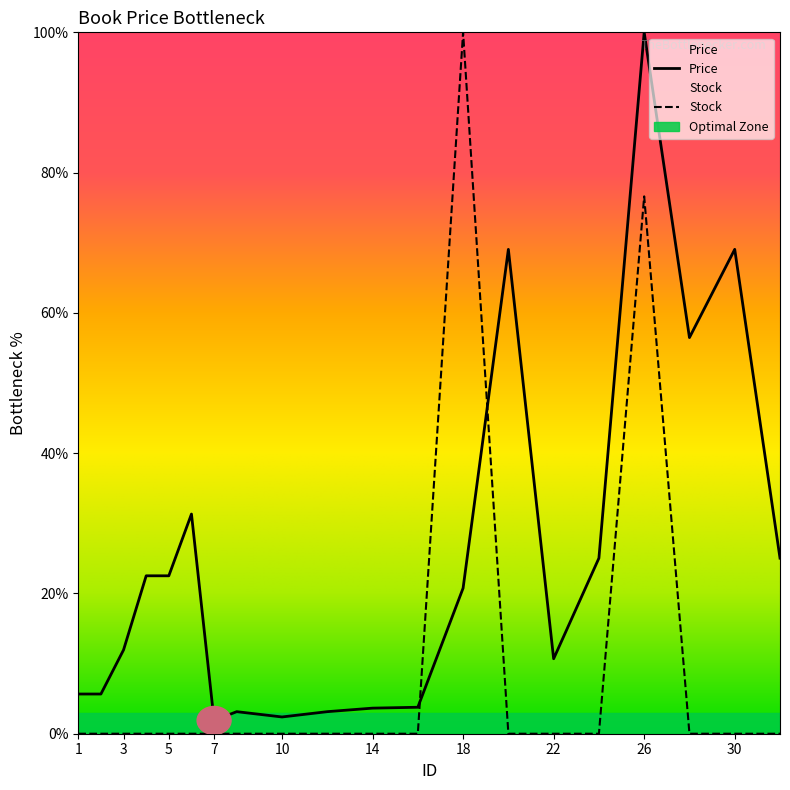

What are all the series names shown in the legend?

Price, Stock